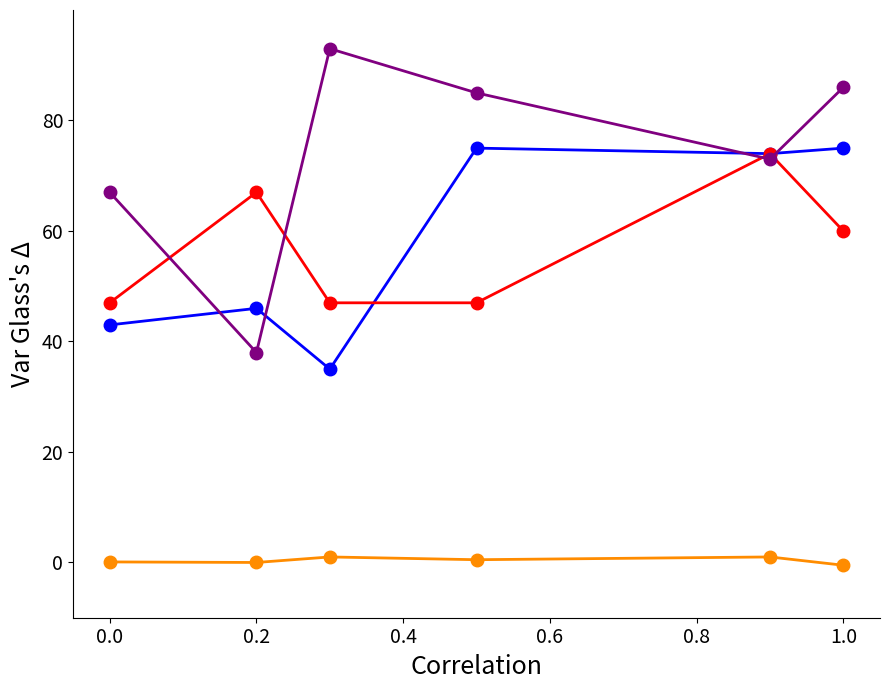

Does the chart display data point markers on the line(s)?

Yes